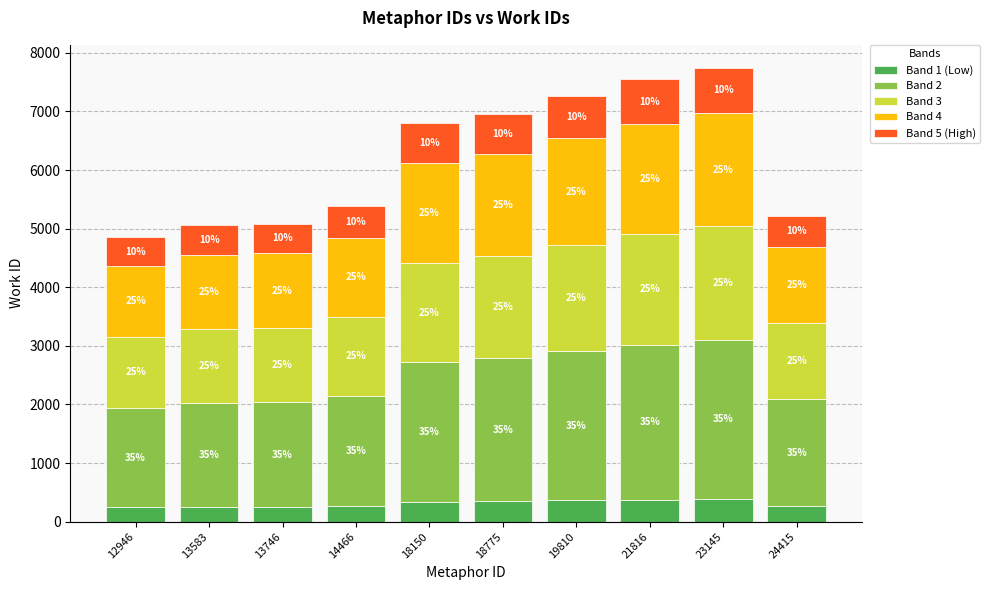

What are all the series names shown in the legend?

Band 1 (Low), Band 2, Band 3, Band 4, Band 5 (High)